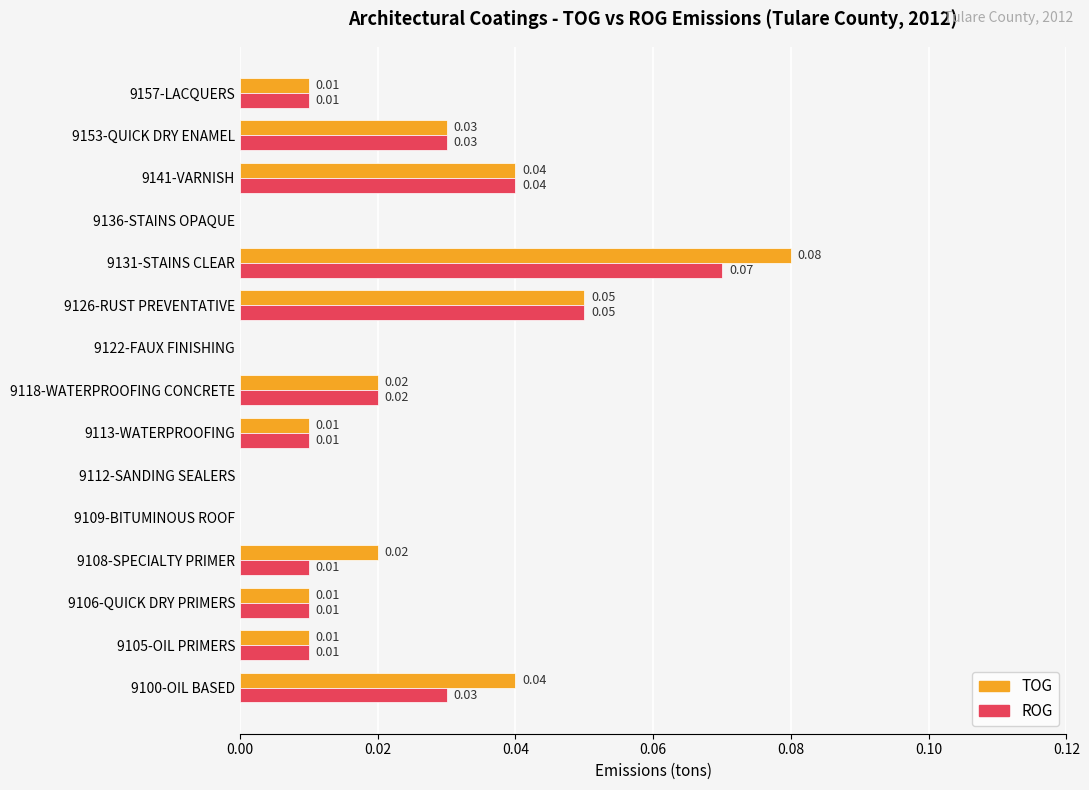

At which category is the sum across all series the highest?

9131-STAINS CLEAR